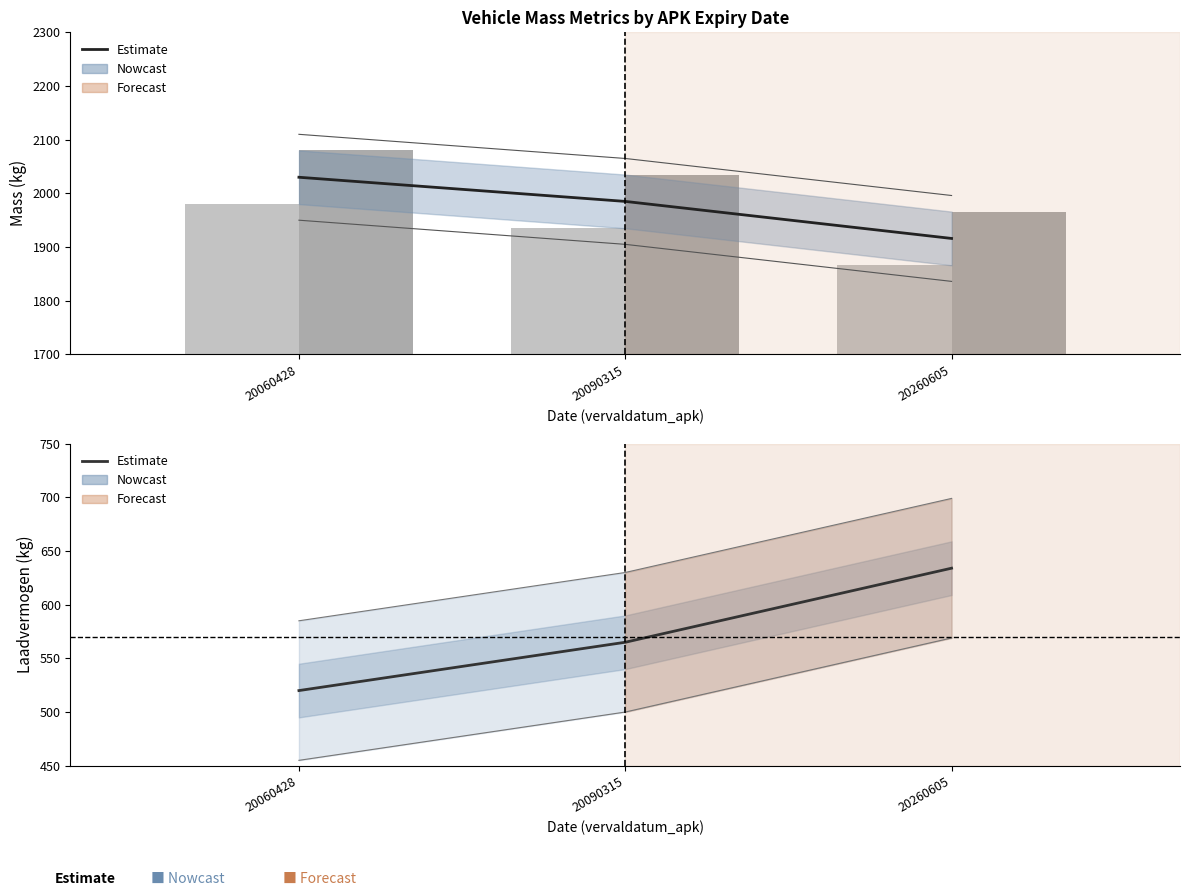

What is the difference between the highest and lowest values at 20090315?

1470